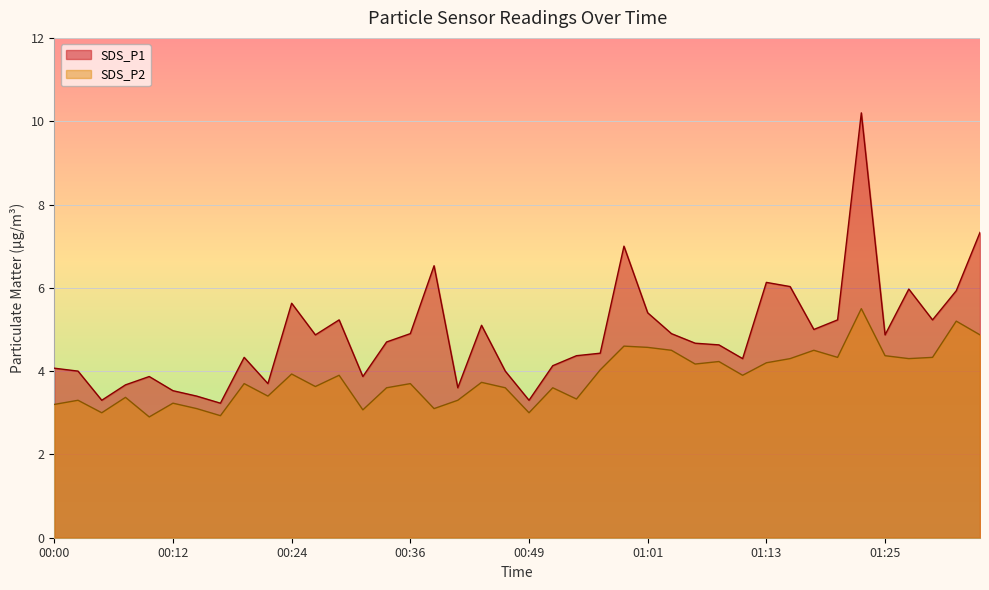

List the labels in order of SDS_P1 value, largest first.

01:23, 01:35, 00:59, 00:39, 01:13, 01:16, 01:28, 01:33, 00:24, 01:01, 00:29, 01:21, 01:30, 00:44, 01:18, 00:36, 01:03, 00:27, 01:25, 00:34, 01:06, 01:08, 00:56, 00:54, 00:19, 01:11, 00:51, 00:00, 00:02, 00:46, 00:10, 00:32, 00:22, 00:07, 00:41, 00:12, 00:15, 00:05, 00:49, 00:17